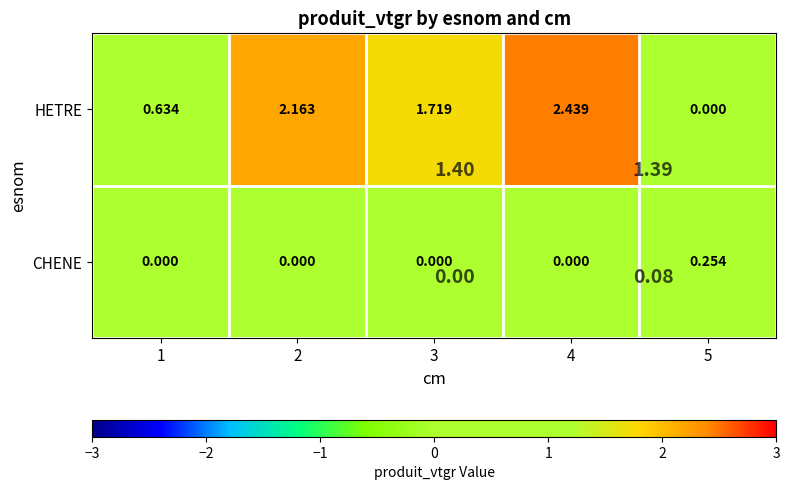

Which series has the largest range (max minus min)?

HETRE